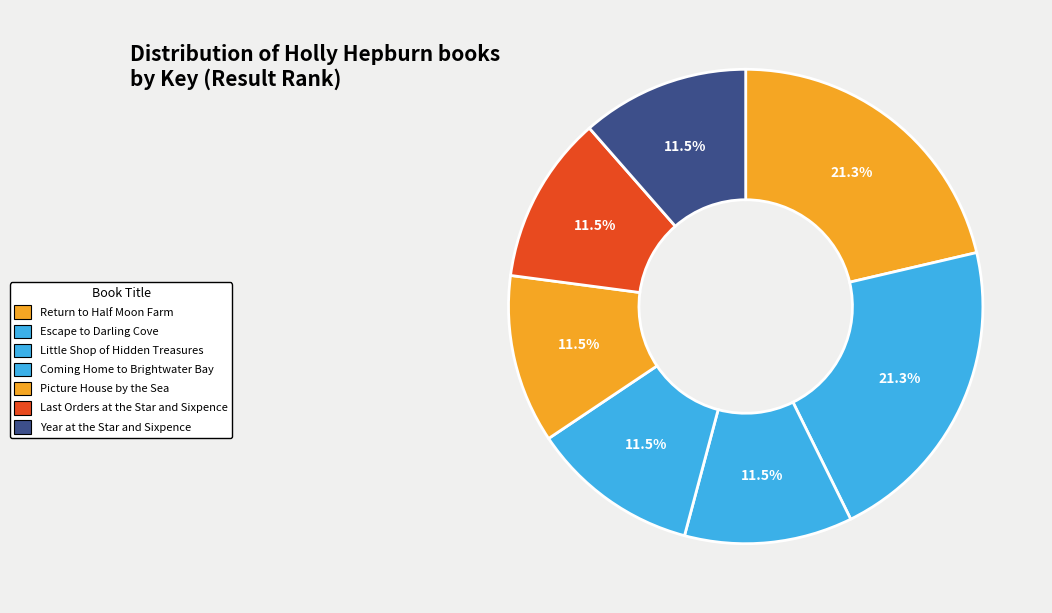

Which category has the smallest portion of the pie?

Year at the Star and Sixpence